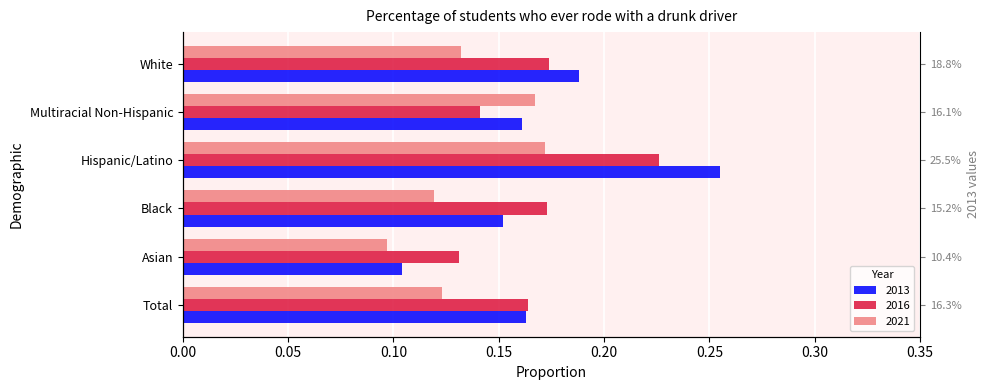

Is the value of 2016 at Total greater than the value of 2013 at Asian?

Yes